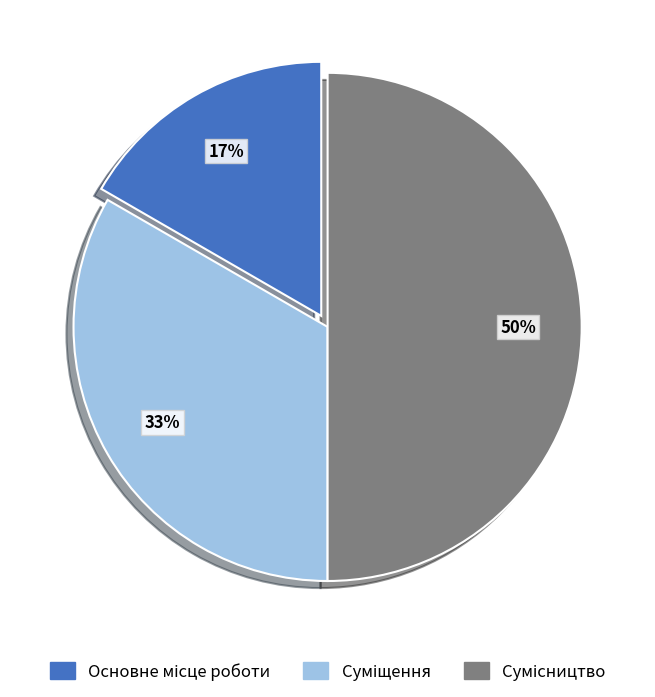

To the nearest percent, what is the average slice percentage?

33%